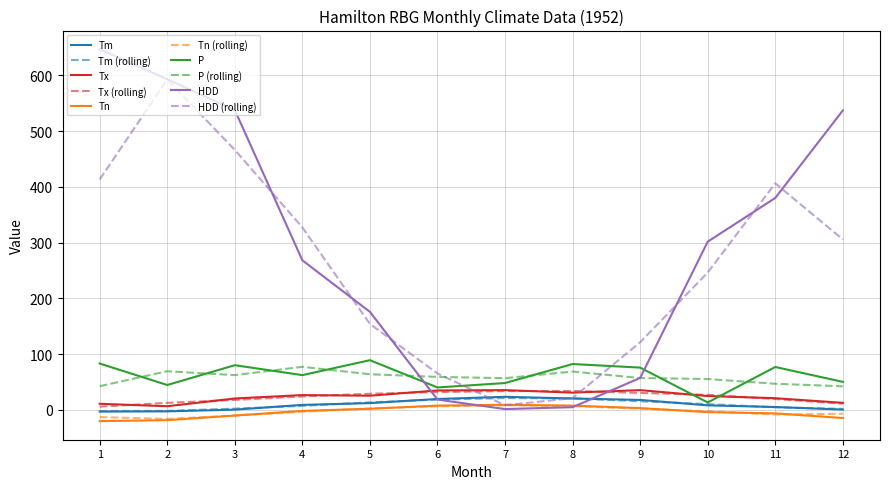

Between 10 and 11, which series saw the biggest shift?

HDD (rolling)